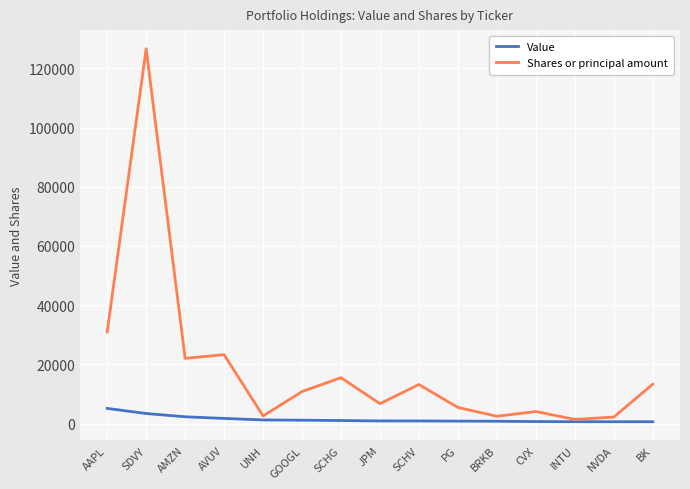

What are all the series names shown in the legend?

Value, Shares or principal amount